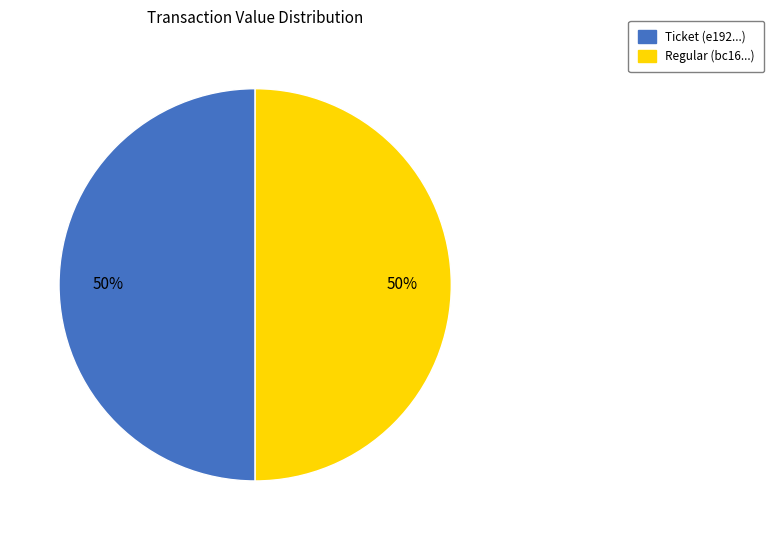

To the nearest percent, what is the average slice percentage?

50%